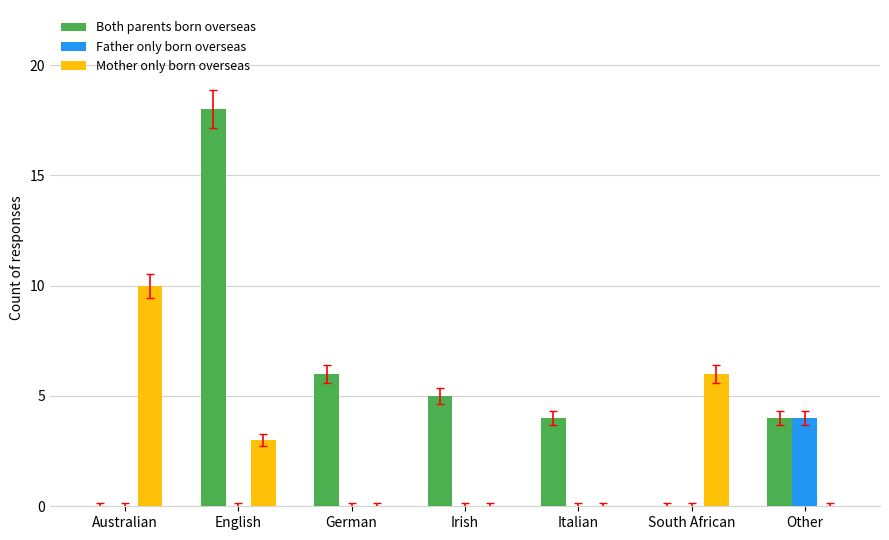

Which series has the largest total across all categories?

Both parents born overseas